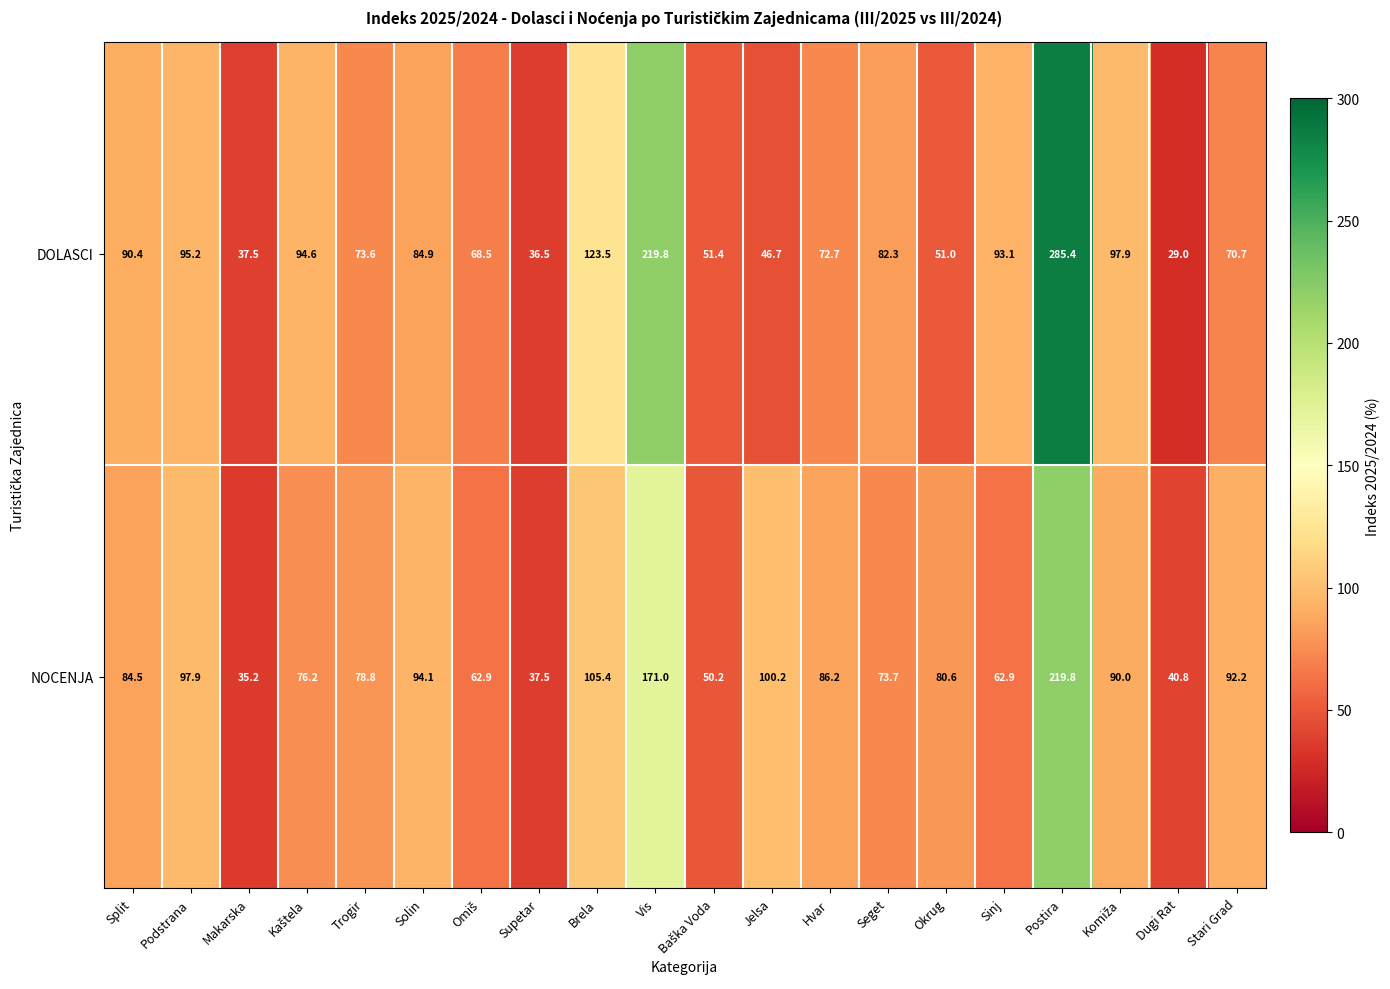

At which label is DOLASCI closest to 157?

Brela